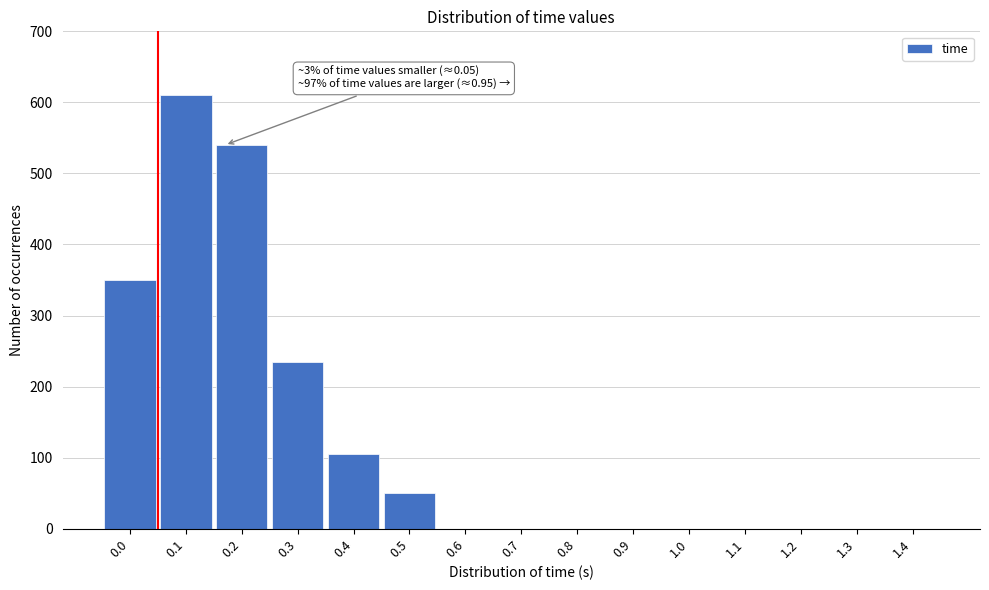

Reading left to right, transcribe all the data shown in this chart.

0.0=350	0.1=610	0.2=540	0.3=235	0.4=105	0.5=50	0.6=0	0.7=0	0.8=0	0.9=0	1.0=0	1.1=0	1.2=0	1.3=0	1.4=0